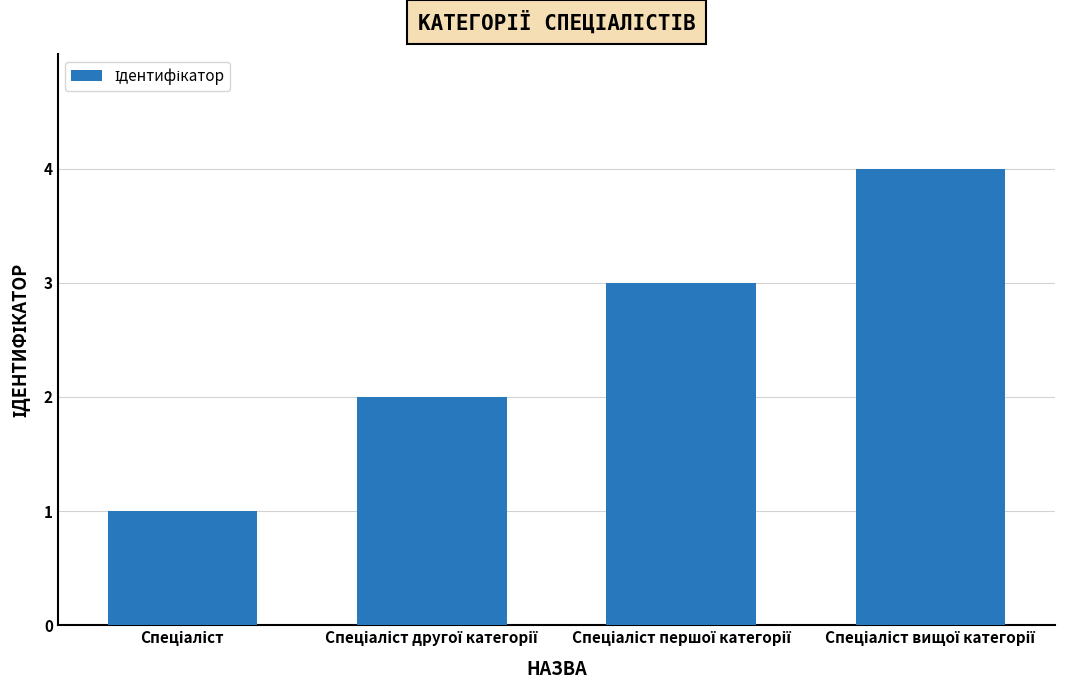

Reading left to right, extract all data points from this chart.

1	2	3	4